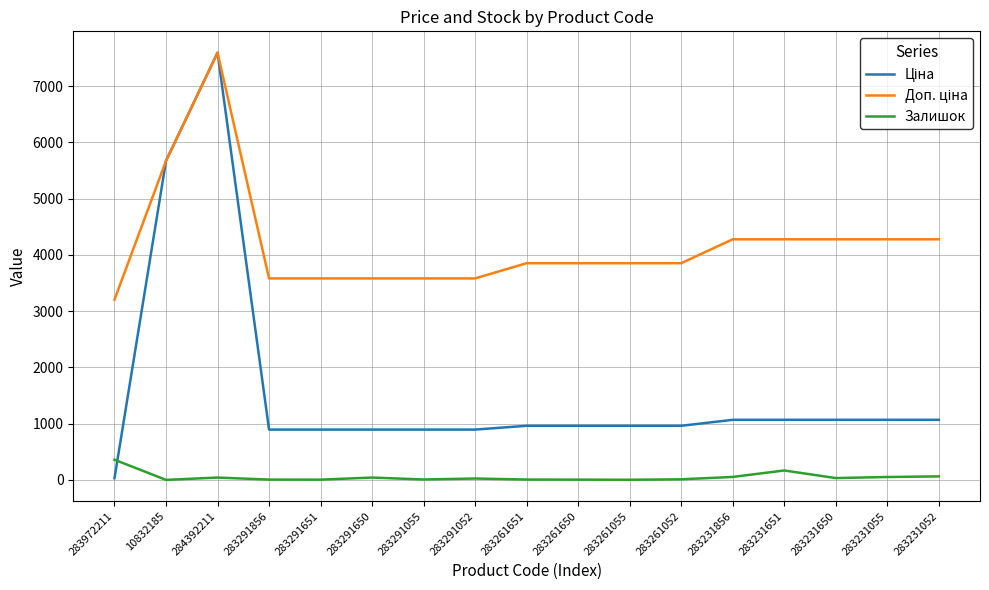

What is the difference between the highest and lowest values at 283231651?

4110.1